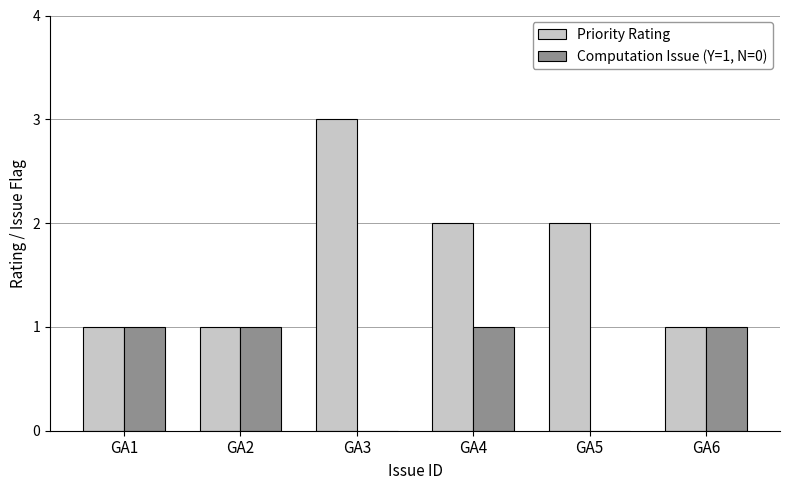

Is it true that Priority Rating equals 2 at GA5?

True